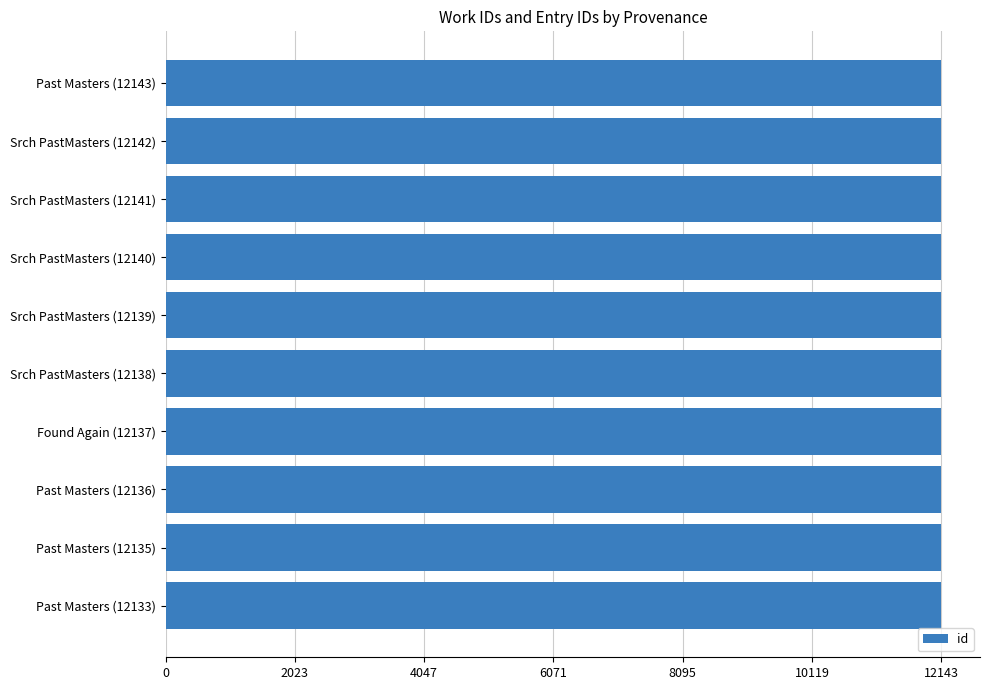

How many categories are shown in the chart?

10